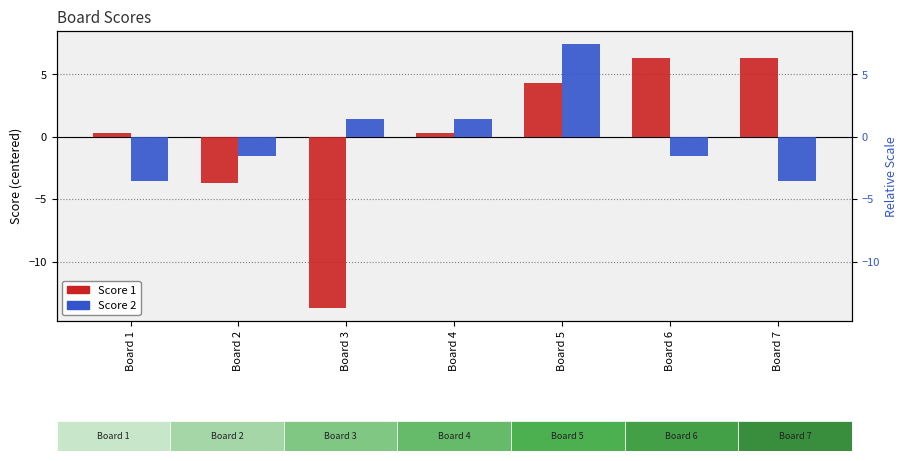

Reading left to right, what are all the values shown in this chart?

Score 1: 0.3	-3.7	-13.7	0.3	4.3	6.3	6.3
Score 2: -3.6	-1.6	1.4	1.4	7.4	-1.6	-3.6